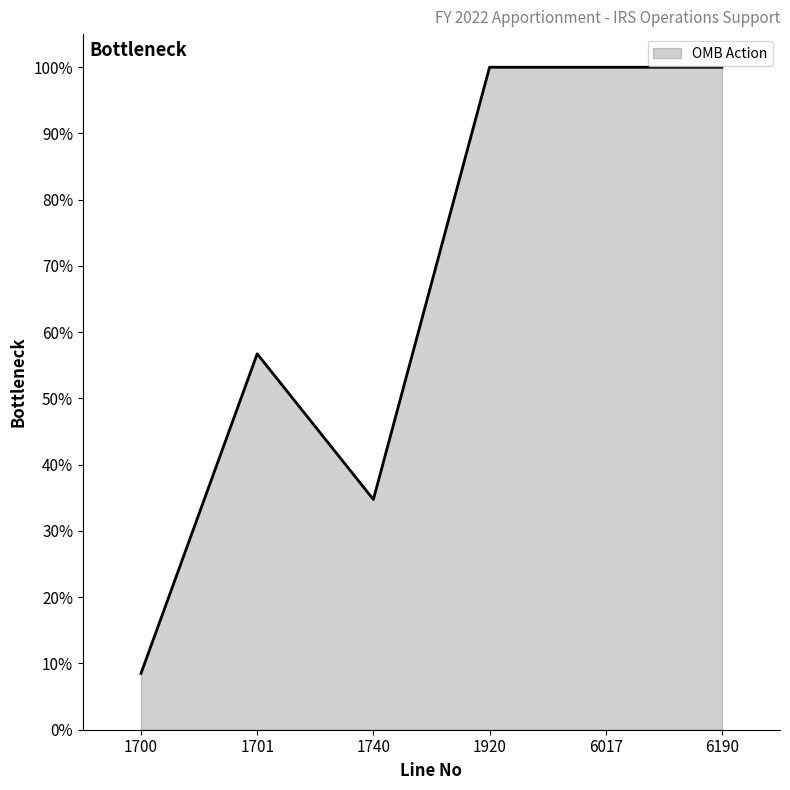

Which has a higher value, 1740 or 1920?

1920